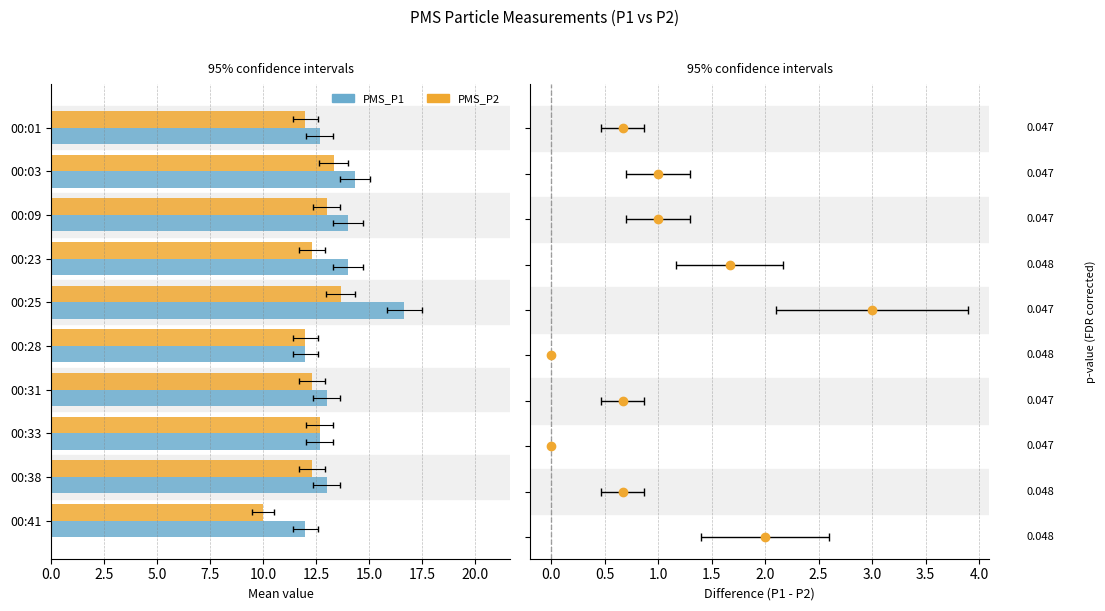

At how many categories does at least one series exceed 16?

1